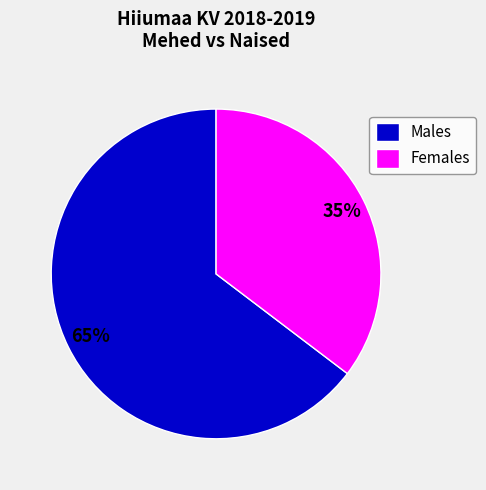

Count the number of slices in the pie.

2